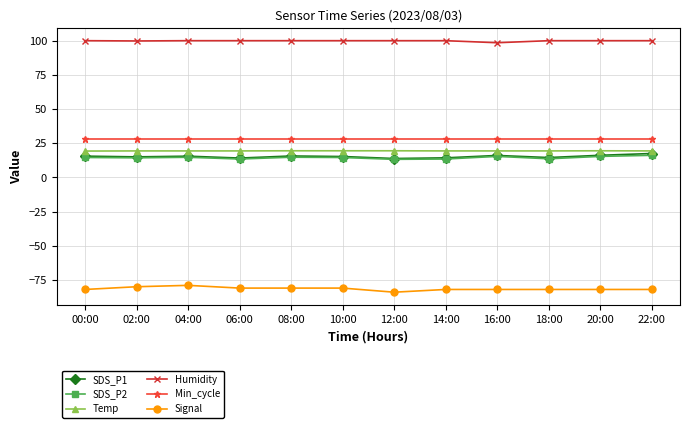

What is the value of the Temp point at the 2nd from the left?

19.3